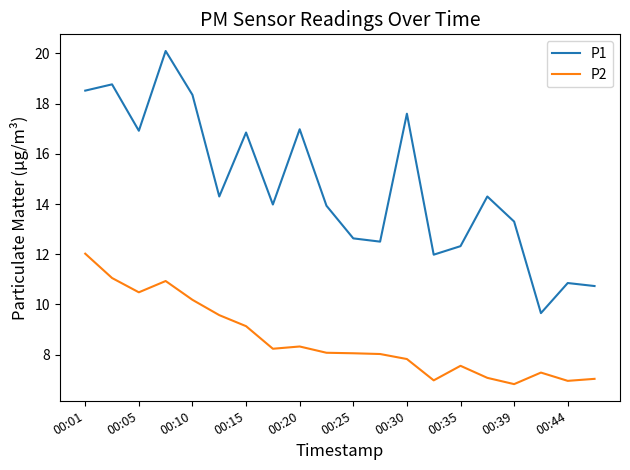

Rank the series by their maximum value, from highest to lowest.

P1, P2